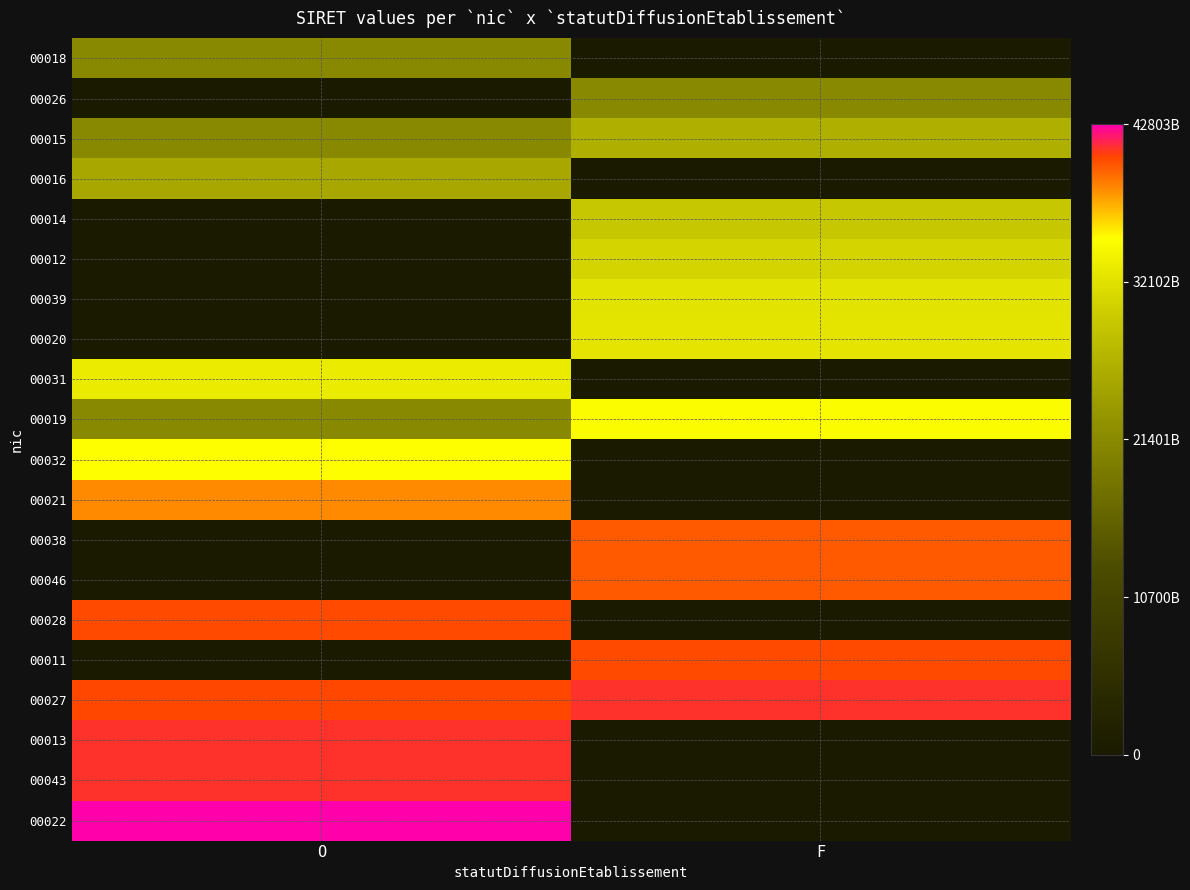

Reading right to left, transcribe all the data shown in this chart.

00018: F=0	O=21390313100018
00026: F=21390313100026	O=0
00015: F=26390313000015	O=21390563100015
00016: F=0	O=25390097100016
00014: F=29390313400014	O=0
00012: F=30810927100012	O=0
00039: F=32332094500039	O=0
00020: F=32430049000020	O=0
00031: F=0	O=33153202800031
00019: F=34849096200019	O=21390313100018
00032: F=0	O=35090627700032
00021: F=0	O=38419874300021
00038: F=39949589400038	O=0
00046: F=39949589400046	O=0
00028: F=0	O=40384820300028
00011: F=40400716300011	O=0
00027: F=41133636500027	O=40539535100027
00013: F=0	O=41133637300013
00043: F=0	O=41212826600043
00022: F=0	O=42803341900022